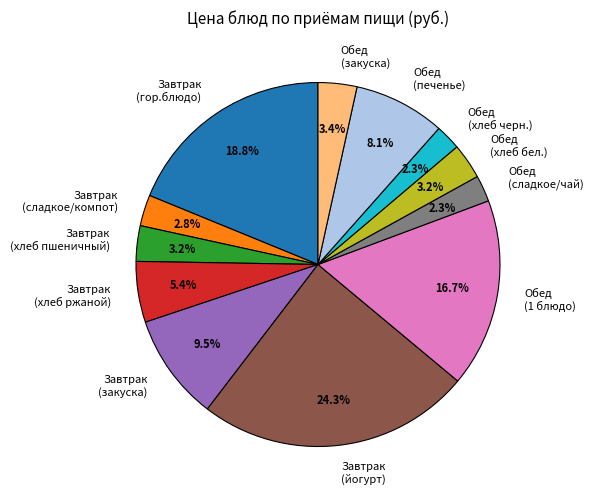

The Завтрак (йогурт) slice represents 24% of the pie. True or false?

True